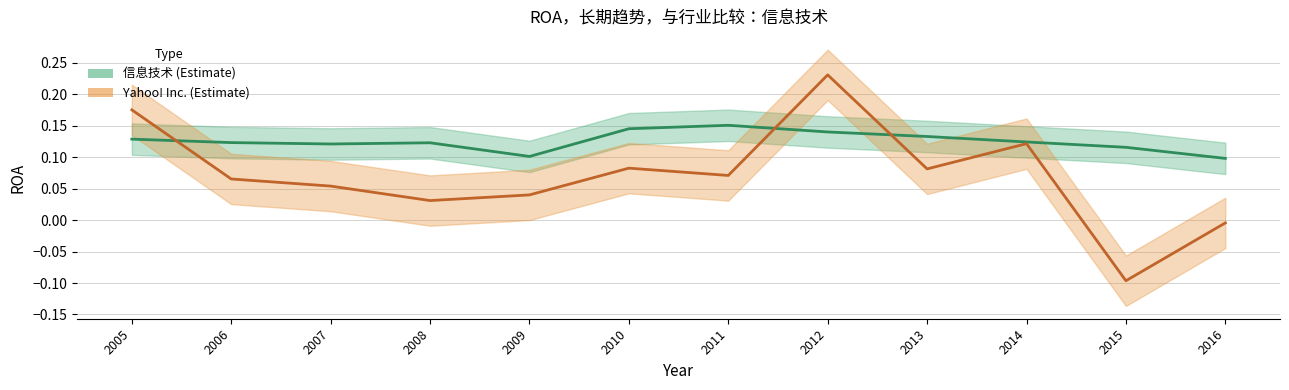

Where is the first local maximum for Yahoo! Inc. 中心线?

2010